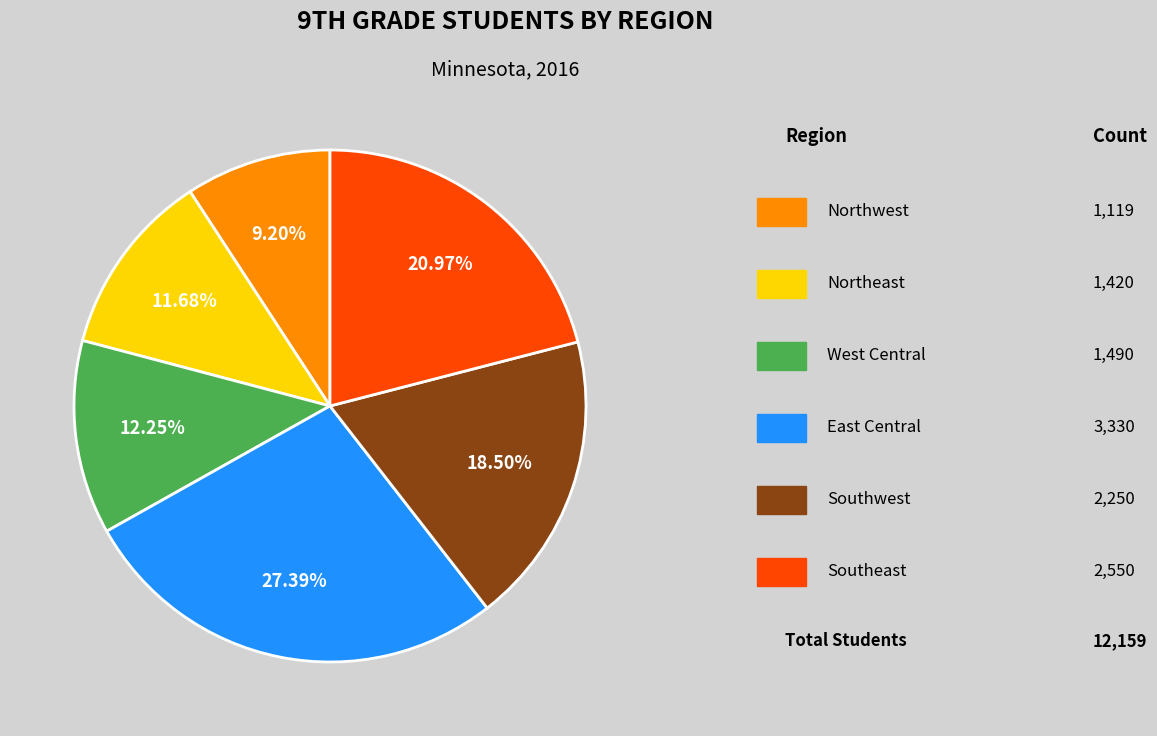

Does any single category account for the majority?

No